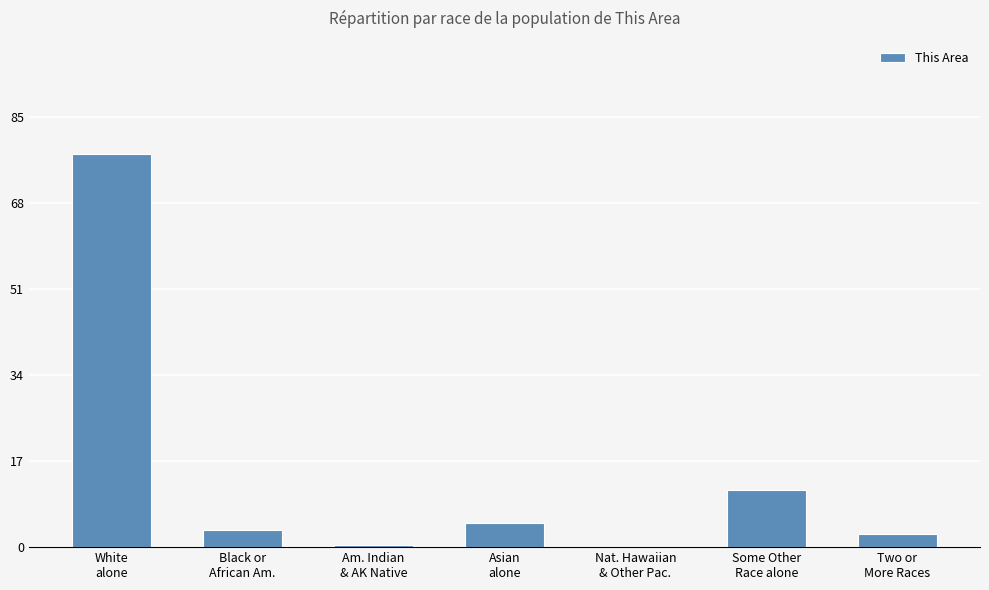

The value at Some Other
Race alone is 11.4. True or false?

True